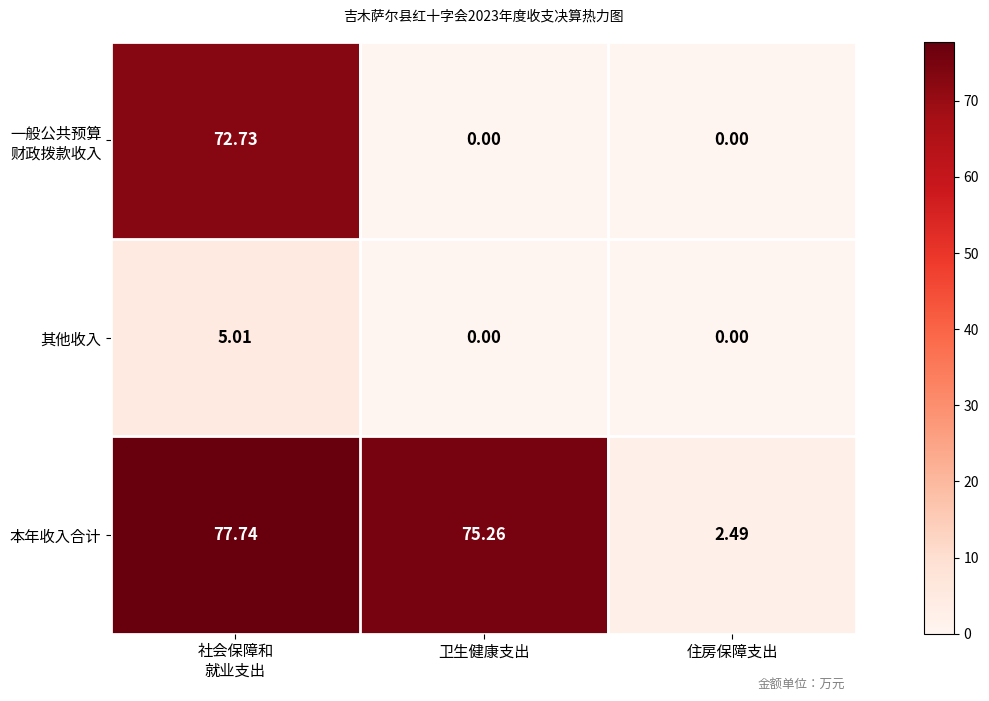

At which label does 本年收入合计 reach its minimum?

住房保障支出